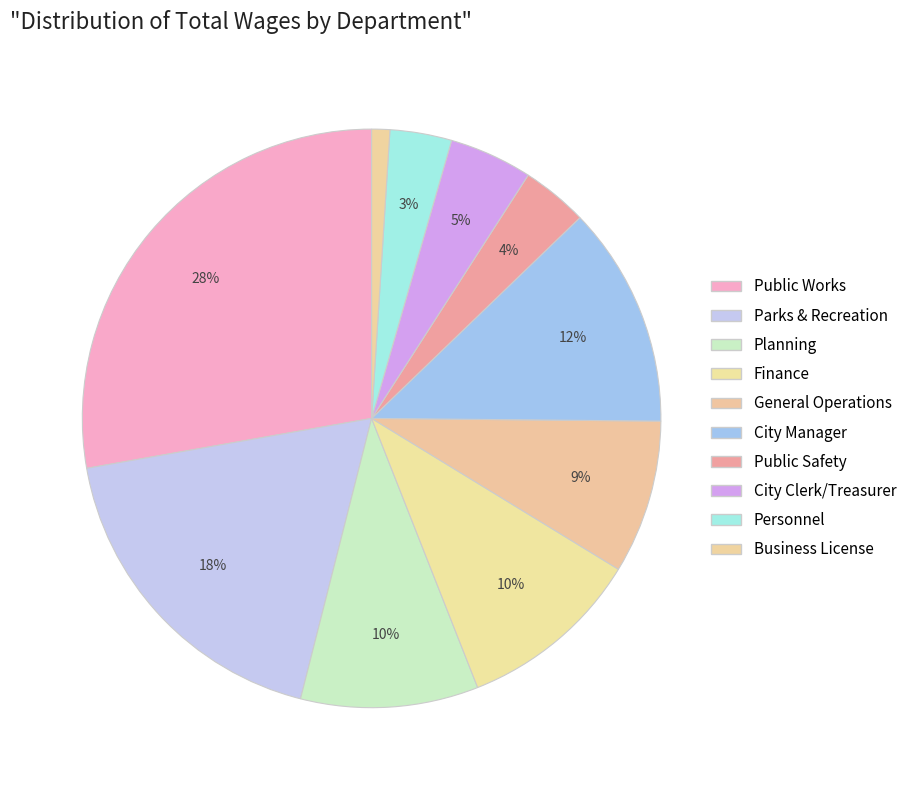

How many slices are in this pie chart?

10